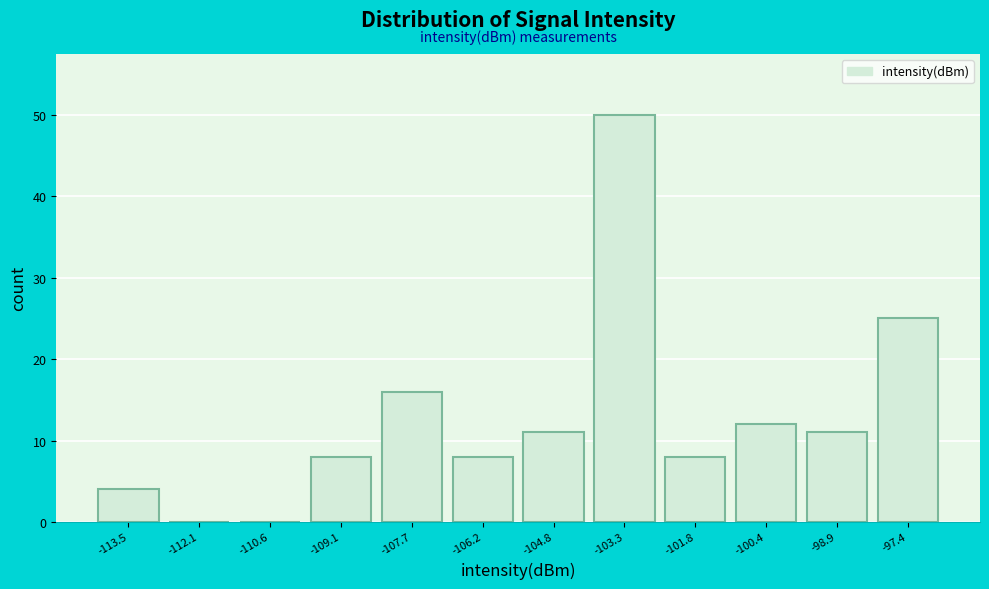

Reading left to right, extract all data points from this chart.

-113.5=4	-112.1=0	-110.6=0	-109.1=8	-107.7=16	-106.2=8	-104.8=11	-103.3=50	-101.8=8	-100.4=12	-98.9=11	-97.4=25